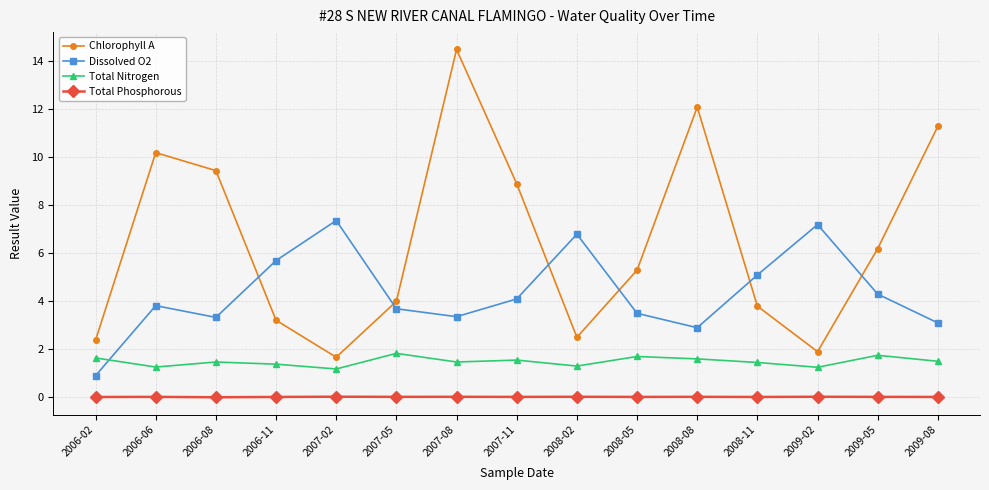

How many interior local peaks does the Dissolved O2 series have?

4